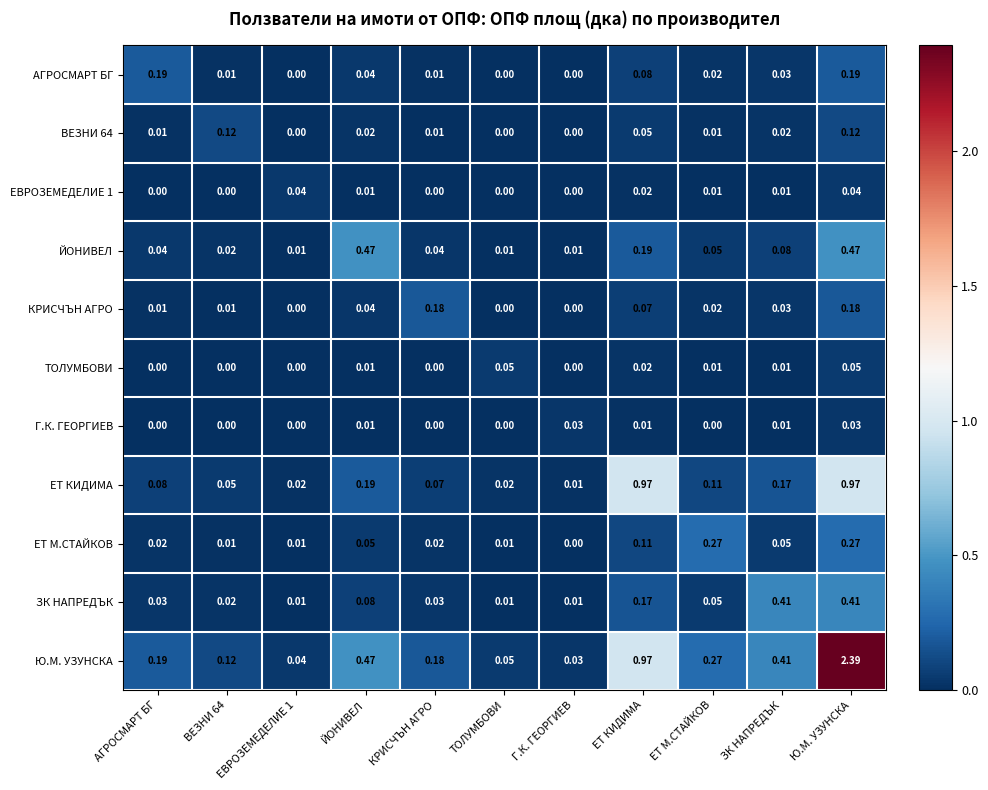

Which series changed the most between ТОЛУМБОВИ and ЕТ КИДИМА?

ЕТ КИДИМА